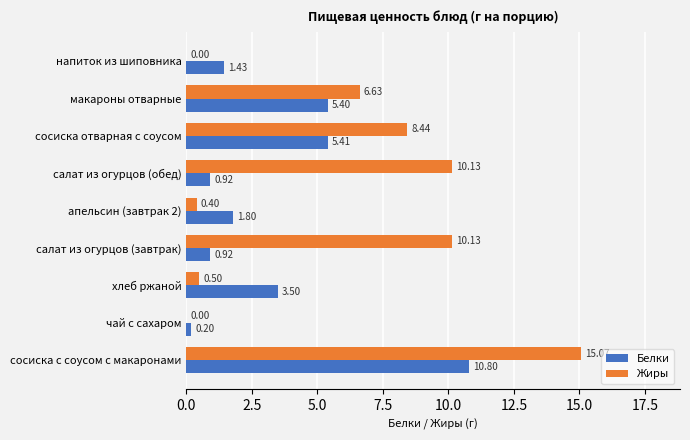

Which category has the highest value across all series?

сосиска с соусом с макаронами